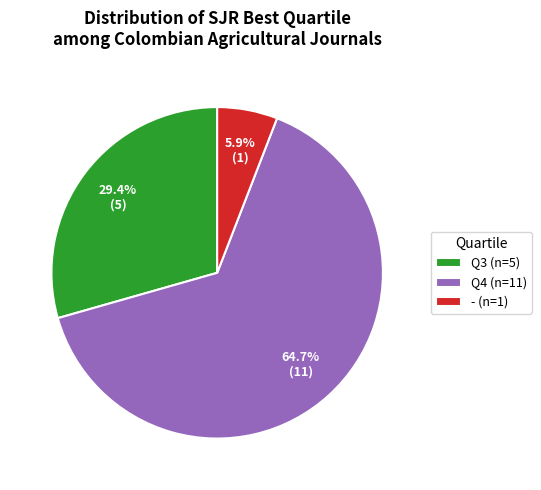

Which has a higher value, - (n=1) or Q4 (n=11)?

Q4 (n=11)